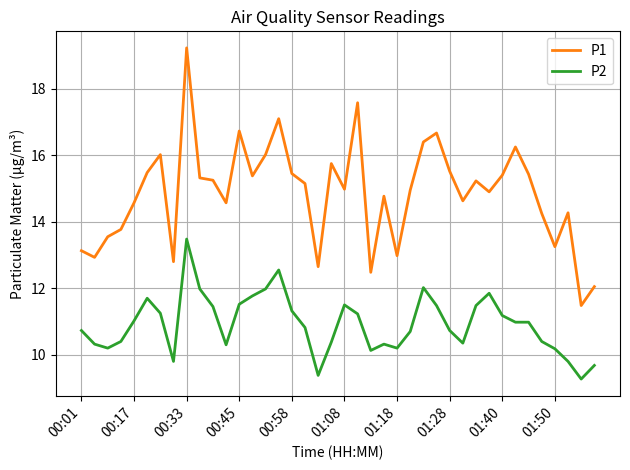

Which series has the largest total across all categories?

P1